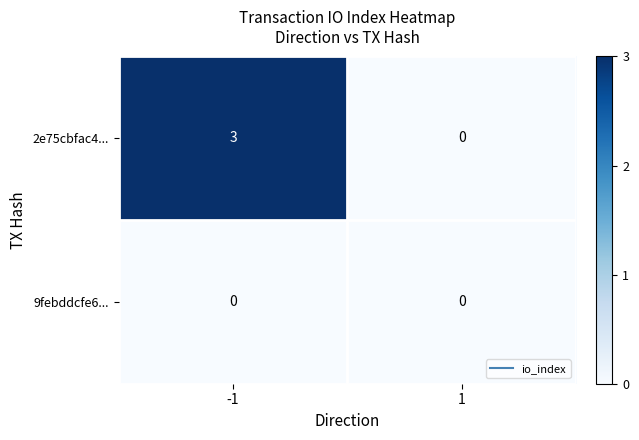

What is the maximum value shown in the chart?

3